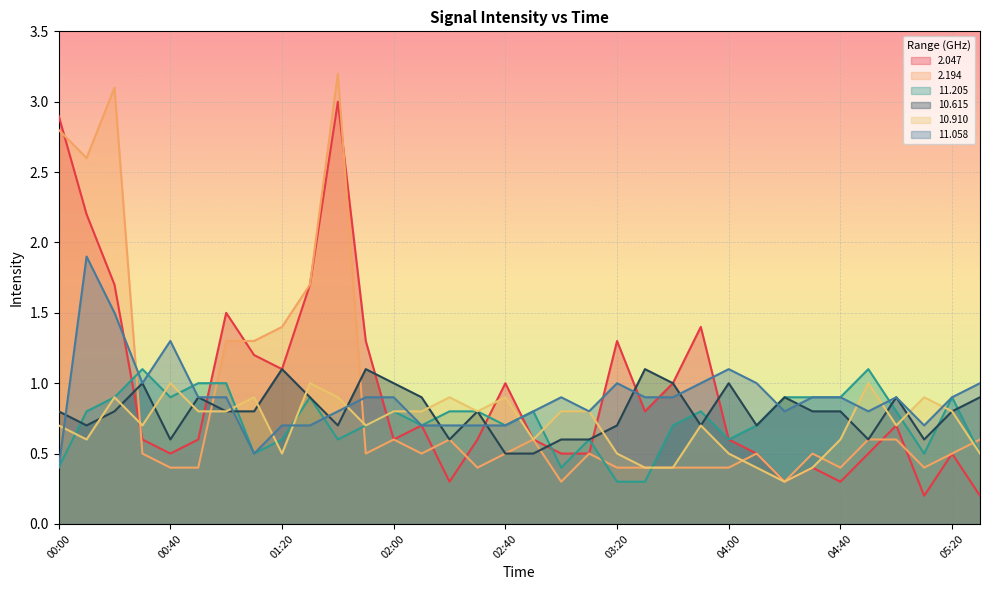

Reading left to right, list all the values displayed in this chart.

2.047: 2.9	2.2	1.7	0.6	0.5	0.6	1.5	1.2	1.1	1.7	3.0	1.3	0.6	0.7	0.3	0.6	1.0	0.6	0.5	0.5	1.3	0.8	1.0	1.4	0.6	0.5	0.3	0.4	0.3	0.5	0.7	0.2	0.5	0.2
2.194: 2.8	2.6	3.1	0.5	0.4	0.4	1.3	1.3	1.4	1.7	3.2	0.5	0.6	0.5	0.6	0.4	0.5	0.6	0.3	0.5	0.4	0.4	0.4	0.4	0.4	0.5	0.3	0.5	0.4	0.6	0.6	0.4	0.5	0.6
11.205: 0.4	0.8	0.9	1.1	0.9	1.0	1.0	0.5	0.6	0.9	0.6	0.7	0.8	0.7	0.8	0.8	0.7	0.8	0.4	0.6	0.3	0.3	0.7	0.8	0.6	0.7	0.9	0.9	0.9	1.1	0.8	0.5	0.9	0.5
10.615: 0.8	0.7	0.8	1.0	0.6	0.9	0.8	0.8	1.1	0.9	0.7	1.1	1.0	0.9	0.6	0.8	0.5	0.5	0.6	0.6	0.7	1.1	1.0	0.7	1.0	0.7	0.9	0.8	0.8	0.6	0.9	0.6	0.8	0.9
10.910: 0.7	0.6	0.9	0.7	1.0	0.8	0.8	0.9	0.5	1.0	0.9	0.7	0.8	0.8	0.9	0.8	0.9	0.6	0.8	0.8	0.5	0.4	0.4	0.7	0.5	0.4	0.3	0.4	0.6	1.0	0.7	0.9	0.8	0.5
11.058: 0.4	1.9	1.5	1.0	1.3	0.9	0.9	0.5	0.7	0.7	0.8	0.9	0.9	0.7	0.7	0.7	0.7	0.8	0.9	0.8	1.0	0.9	0.9	1.0	1.1	1.0	0.8	0.9	0.9	0.8	0.9	0.7	0.9	1.0